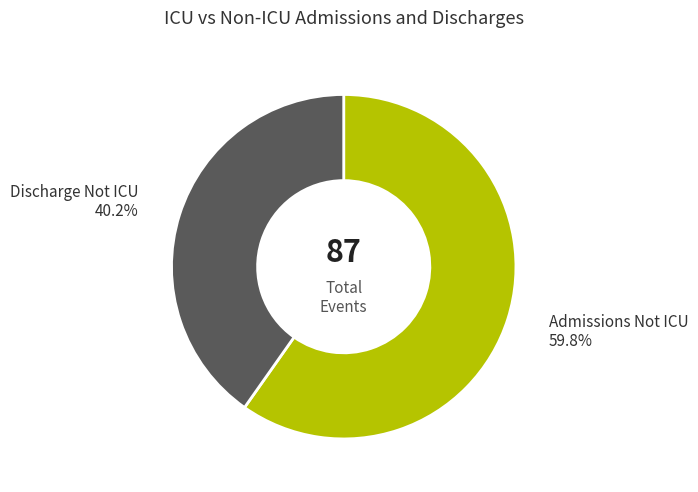

To the nearest percent, what is the difference between the largest and smallest slice percentages?

20%